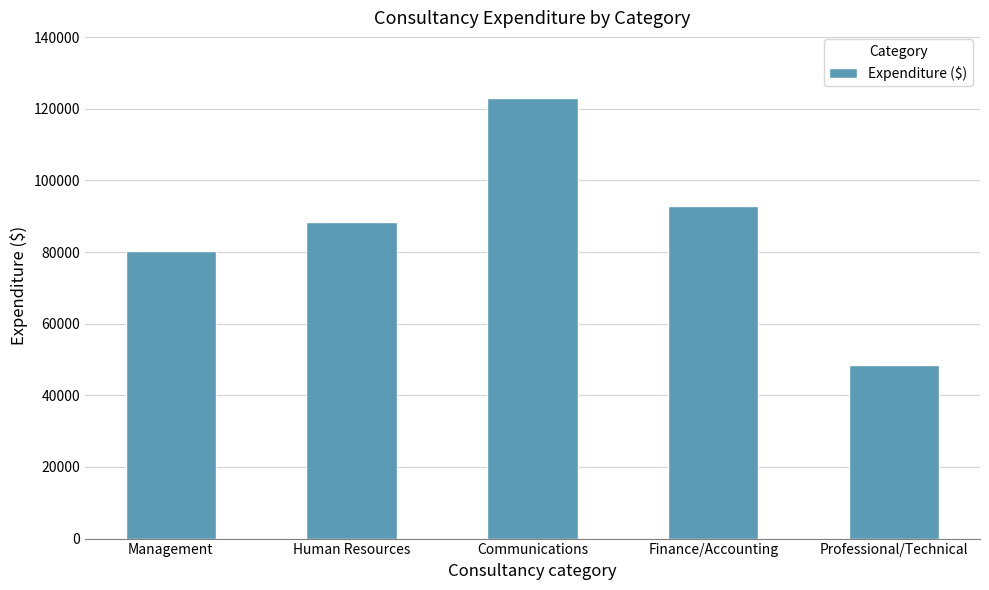

Which has a higher value, Communications or Human Resources?

Communications